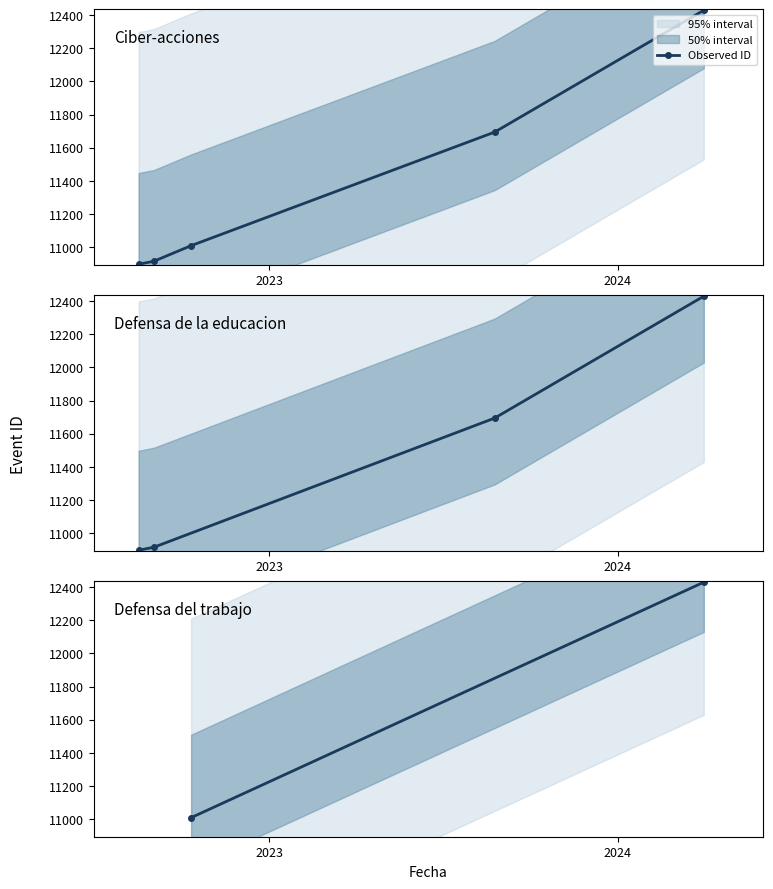

Count the values in the range 11010 to 12430.

2